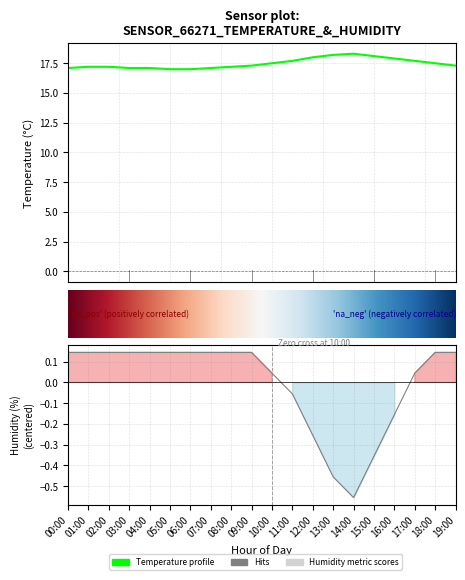

Which category has the lowest value in the humidity series?

14:00